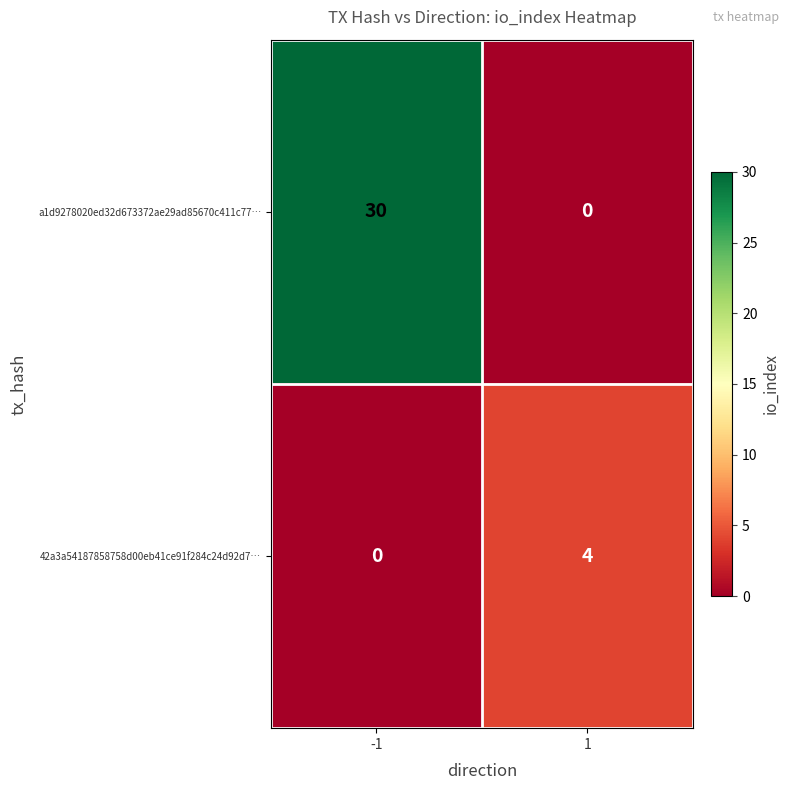

Which series changed the most between -1 and 1?

a1d9278020ed32d673372ae29ad85670c411c77…